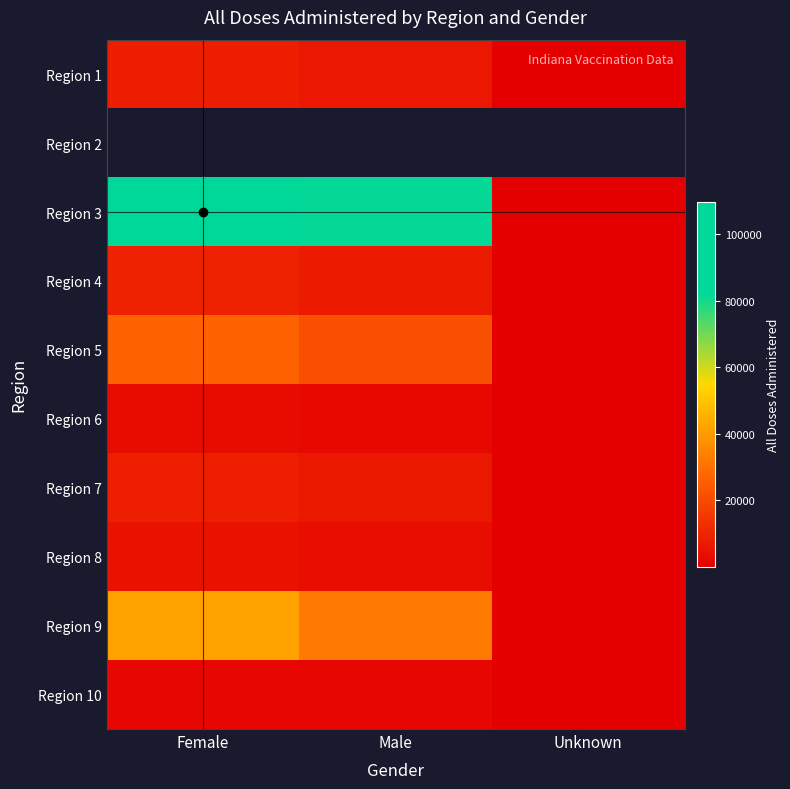

Is the value of Region 5 at Unknown greater than the value of Region 10 at Female?

No